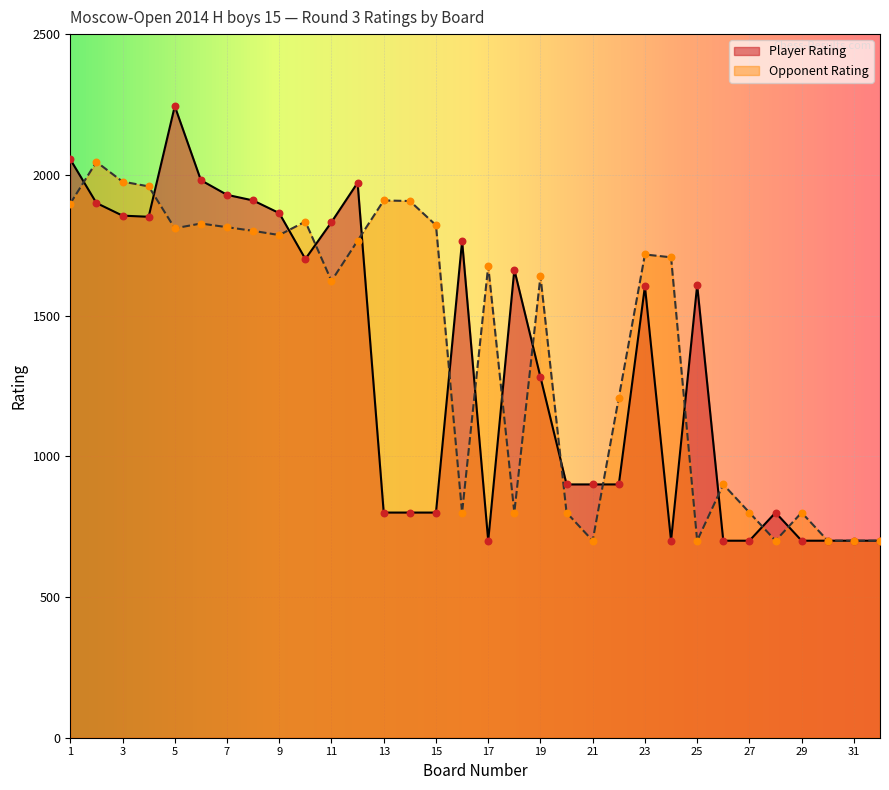

What are all the series names shown in the legend?

Player Rating, Opponent Rating